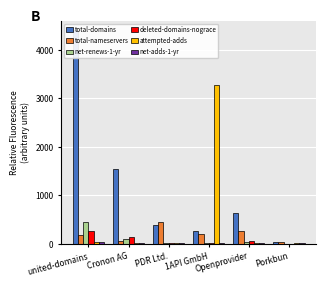

What is the difference between the net-adds-1-yr values at 1API GmbH and Openprovider?

13